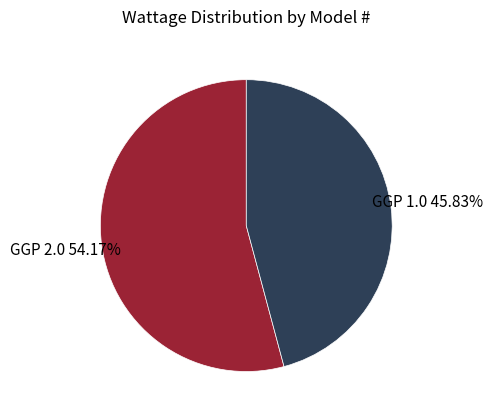

Is there a majority slice in this chart?

Yes